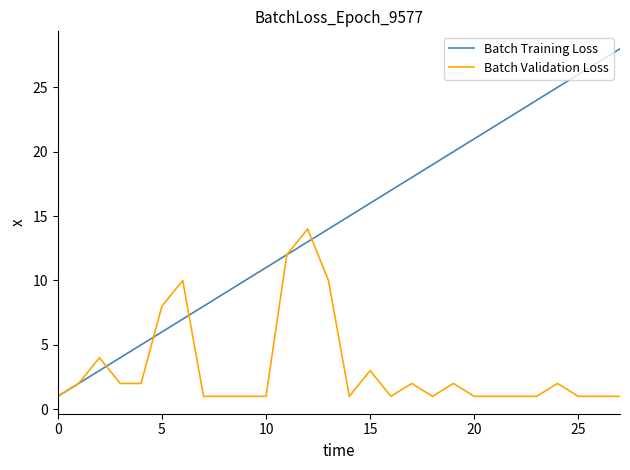

What is the maximum value for Batch Training Loss?

28